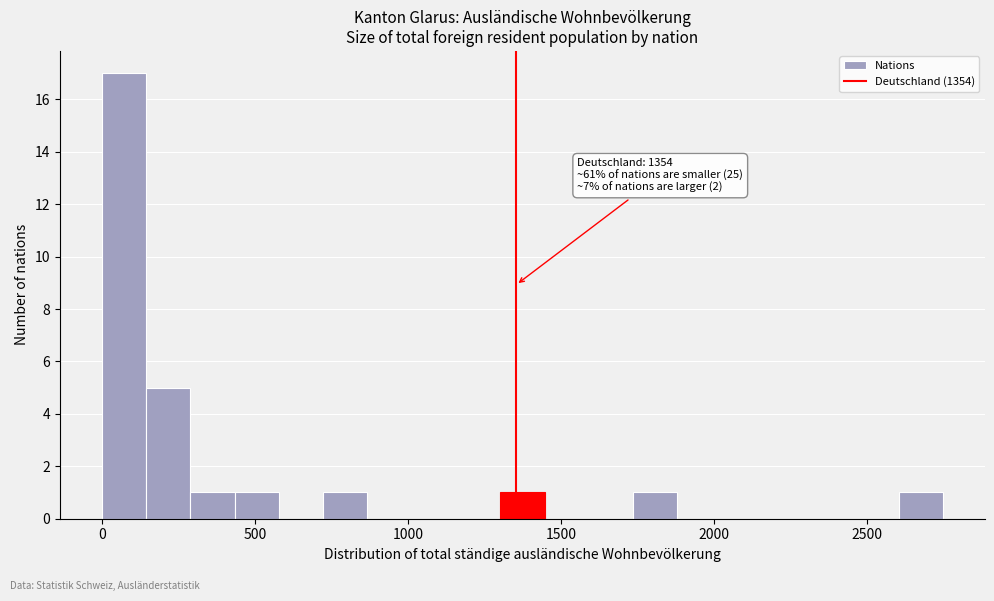

Around what value on the x-axis is the tallest bar? Give the approximate position of its centre, as read against the axis.

50